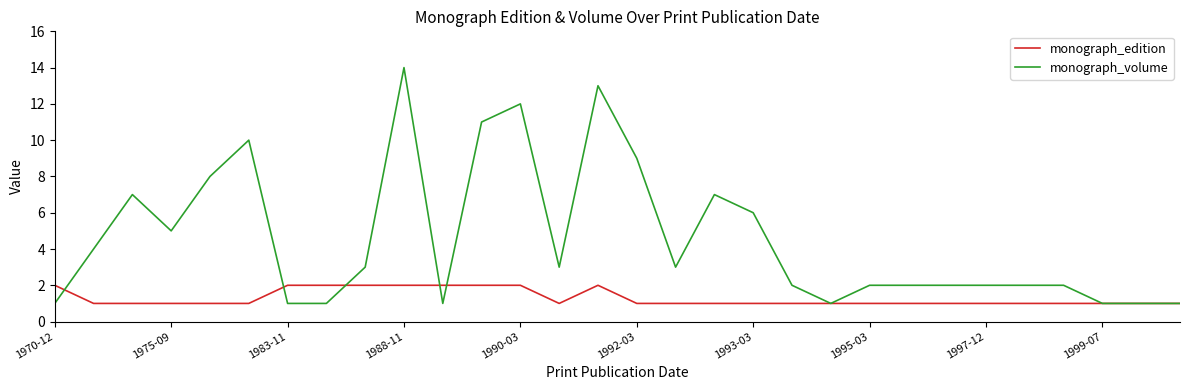

Which series has the largest range (max minus min)?

monograph_volume